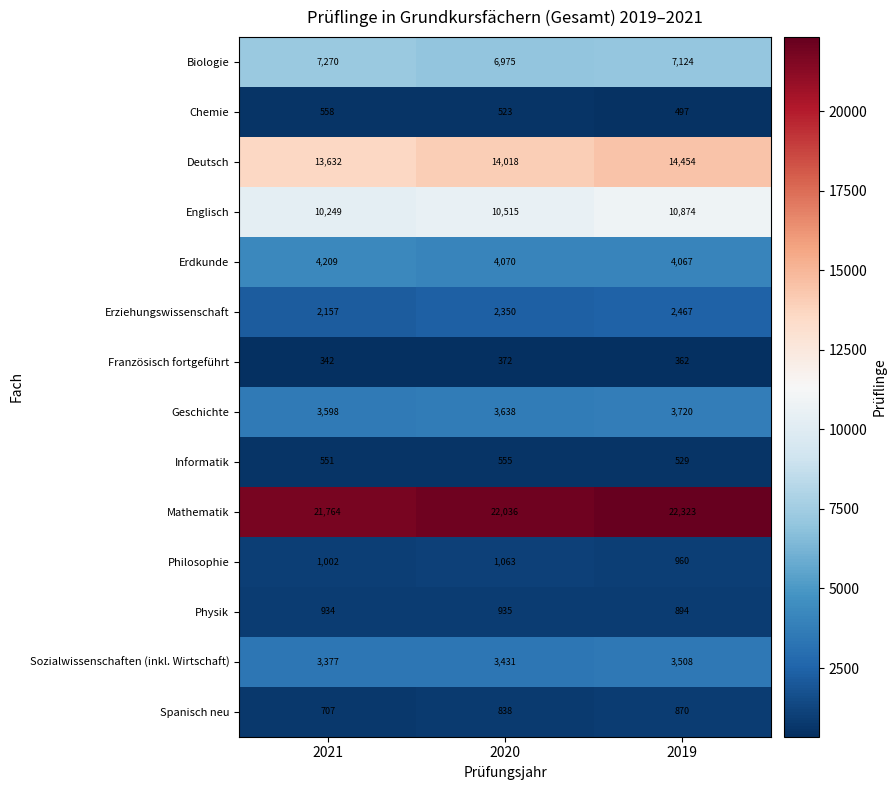

At 2021, list the series in order from largest to smallest.

Mathematik, Deutsch, Englisch, Biologie, Erdkunde, Geschichte, Sozialwissenschaften (inkl. Wirtschaft), Erziehungswissenschaft, Philosophie, Physik, Spanisch neu, Chemie, Informatik, Französisch fortgeführt